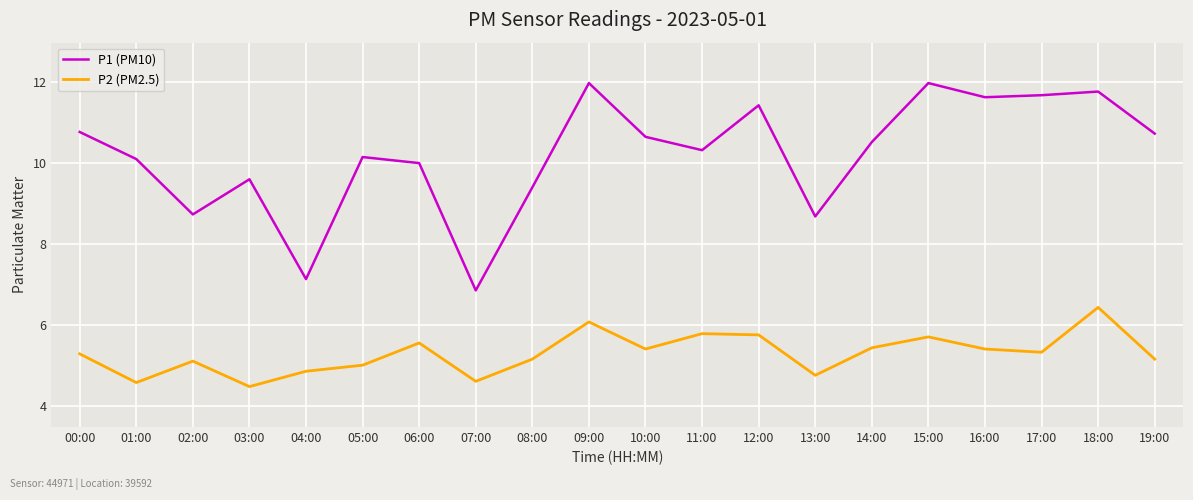

Does the chart have visible grid lines?

Yes